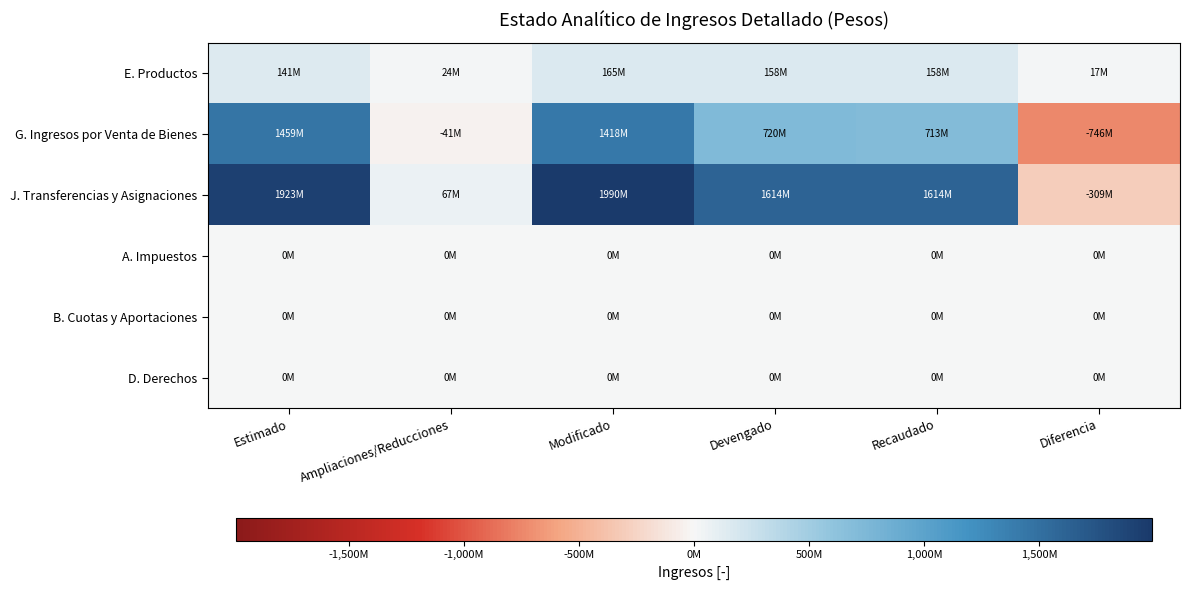

Which series has the largest total across all categories?

J. Transferencias y Asignaciones